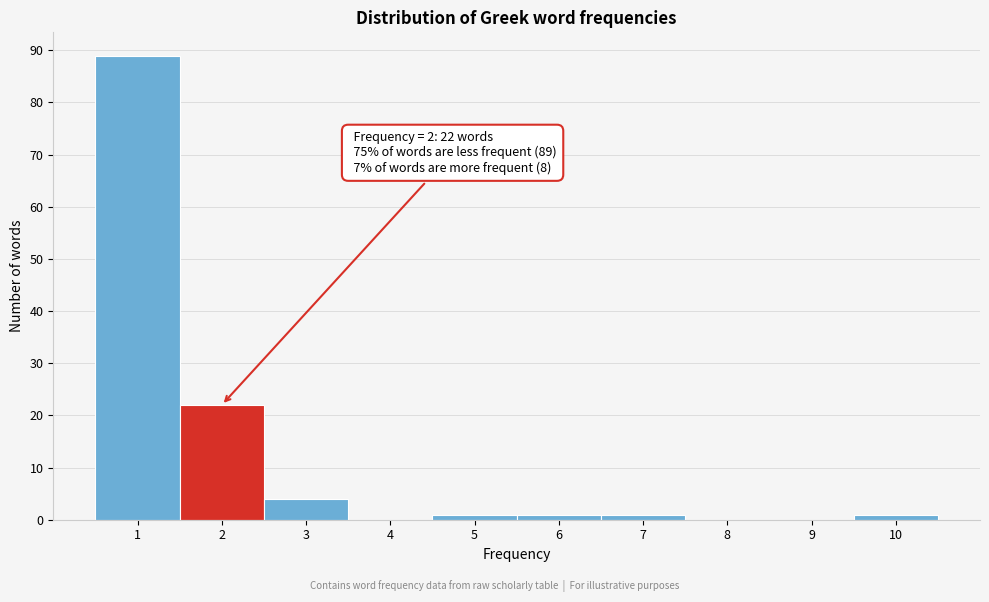

Over which range of the x-axis is the bar tallest?

0.5 to 1.5